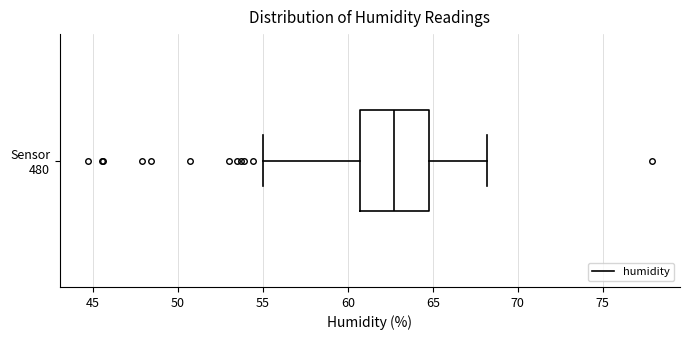

Read this box plot against the x-axis: the position of the median line, the range covered by the box, and the ends of both whiskers. The values are not printed on the chart, so give them approximately, as read against the axis.

median 62.5, box 60.5 to 65.0, whiskers 55.0 to 68.0